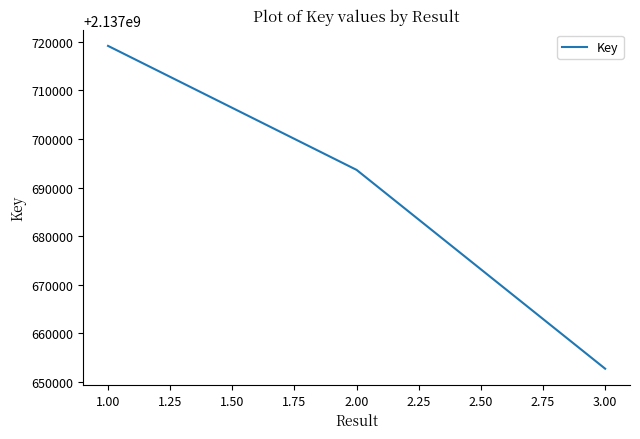

What is the difference between the maximum and second lowest values?

25524